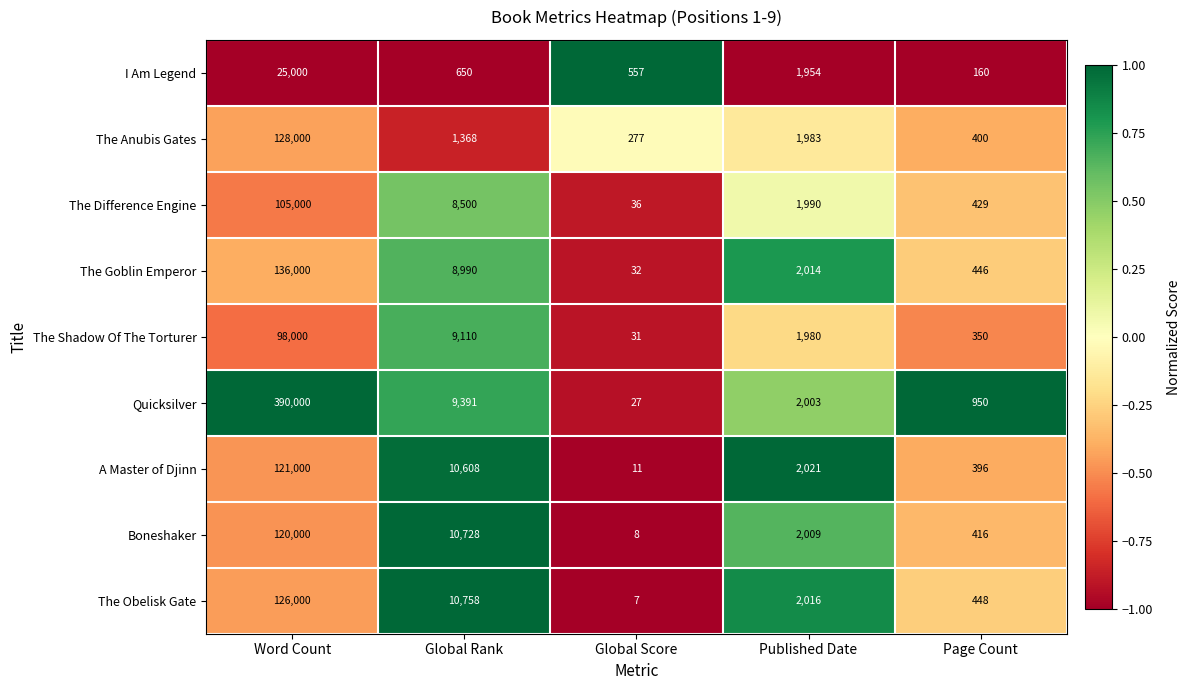

List the series in order of their peak value, highest first.

Quicksilver, The Goblin Emperor, The Anubis Gates, The Obelisk Gate, A Master of Djinn, Boneshaker, The Difference Engine, The Shadow Of The Torturer, I Am Legend